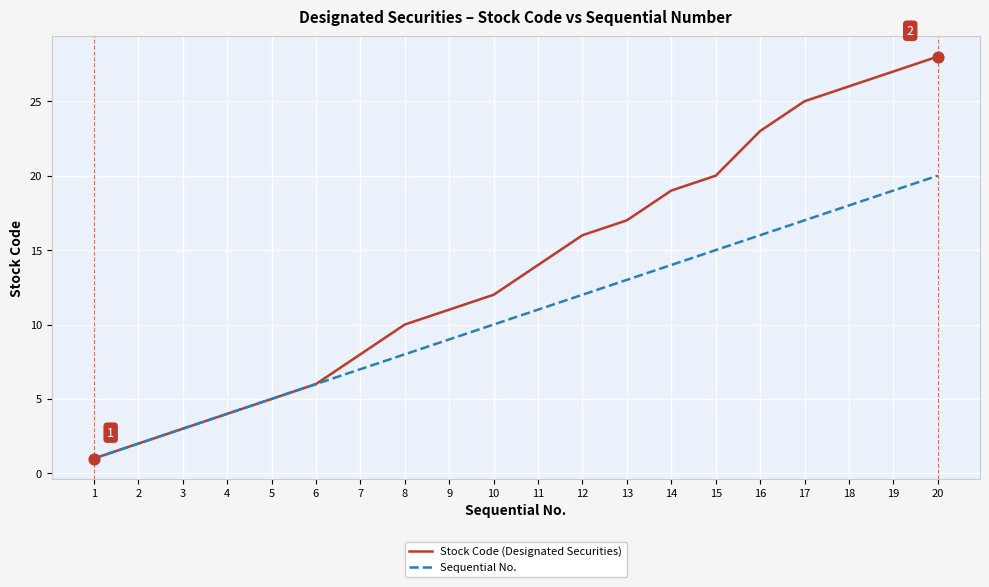

Which series has the largest total across all categories?

Stock Code (Designated Securities)